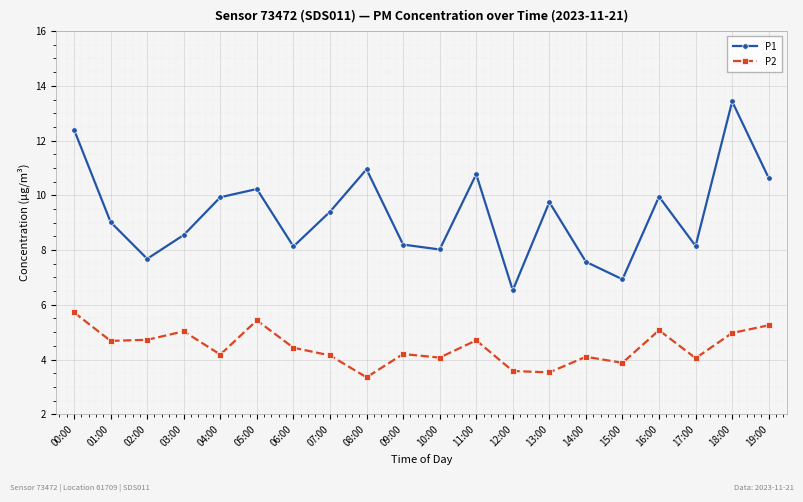

At how many categories does at least one series exceed 7?

18